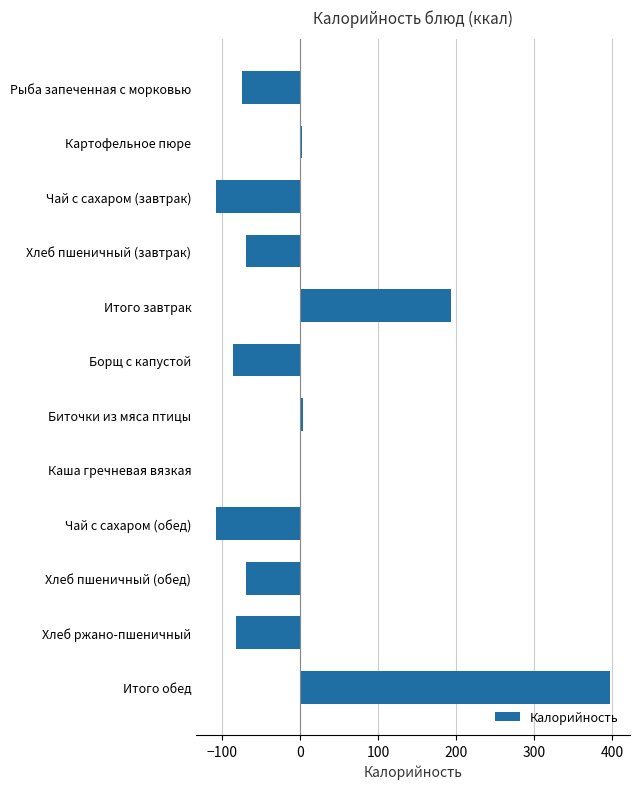

Which has a higher value, Хлеб ржано-пшеничный or Итого завтрак?

Итого завтрак